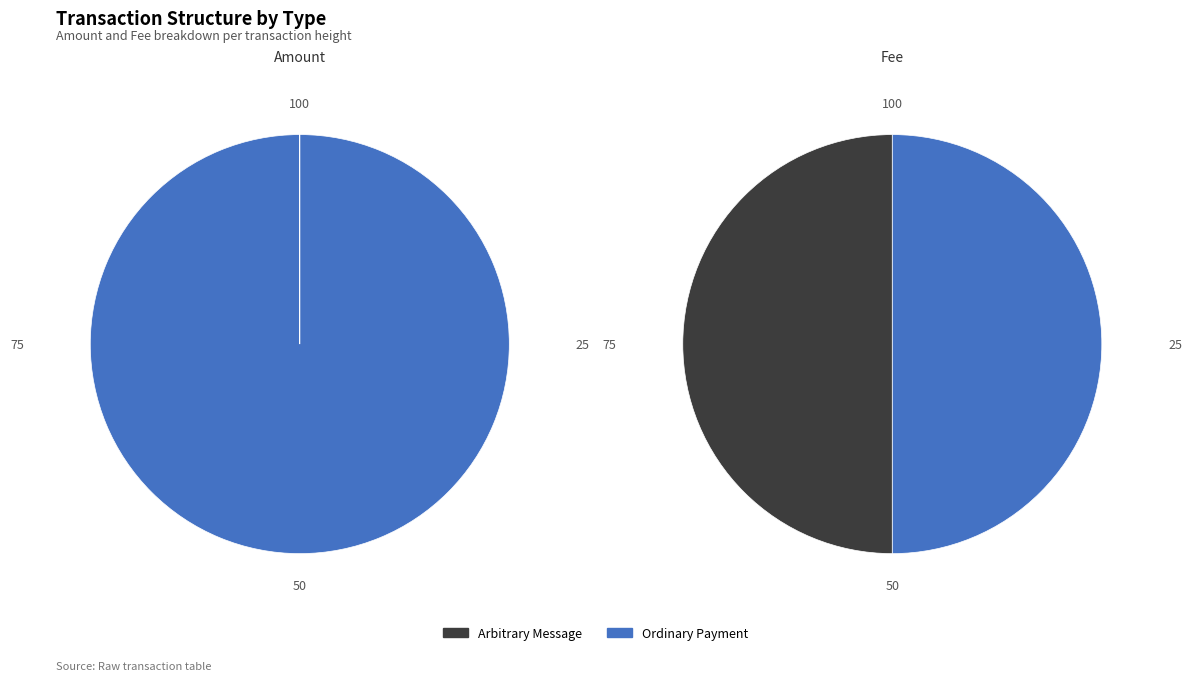

Combined, what portion of the pie is 383861 and 62963?

100.0%